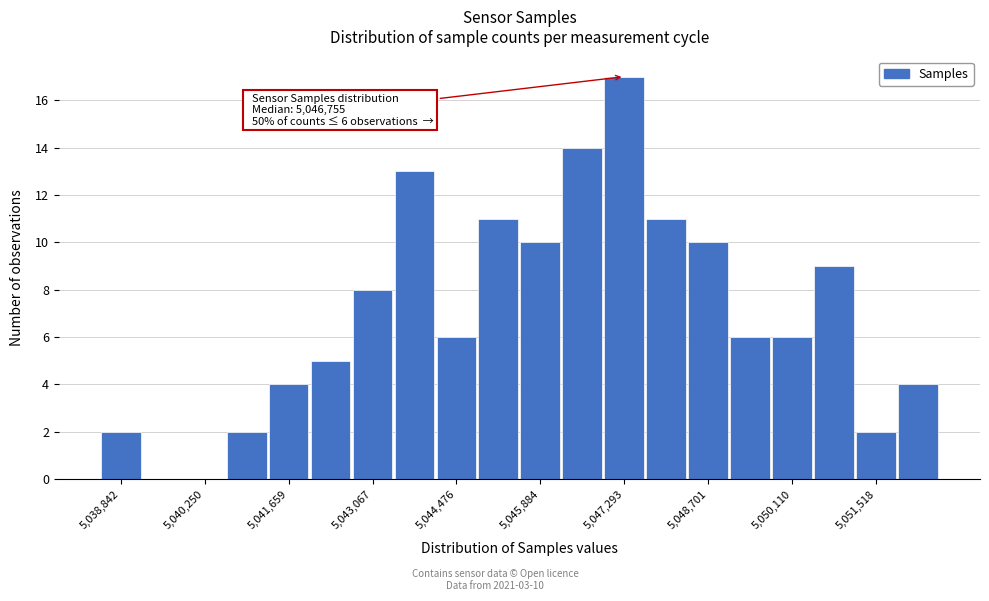

Read against the x-axis, roughly where is the centre of the tallest bar?

5047200